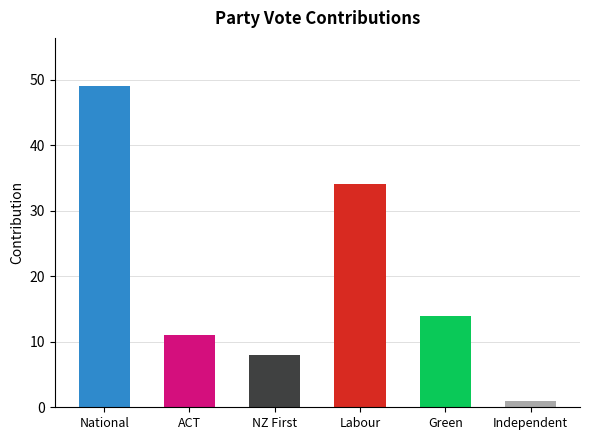

Which has a higher value, Green or ACT?

Green